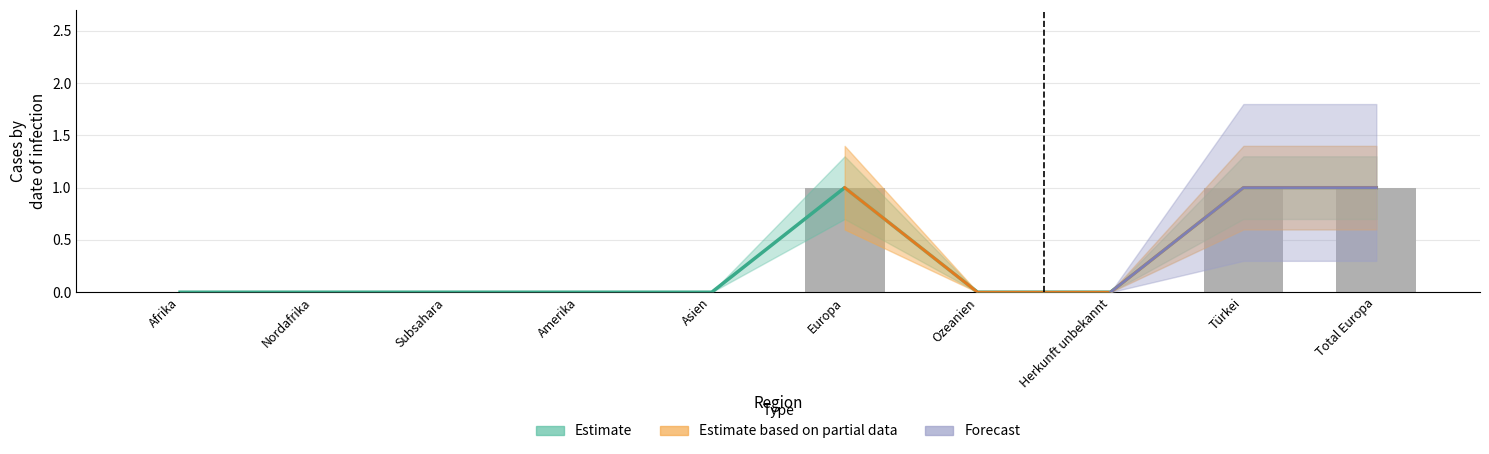

Count the values in the range 0 to 1.

10